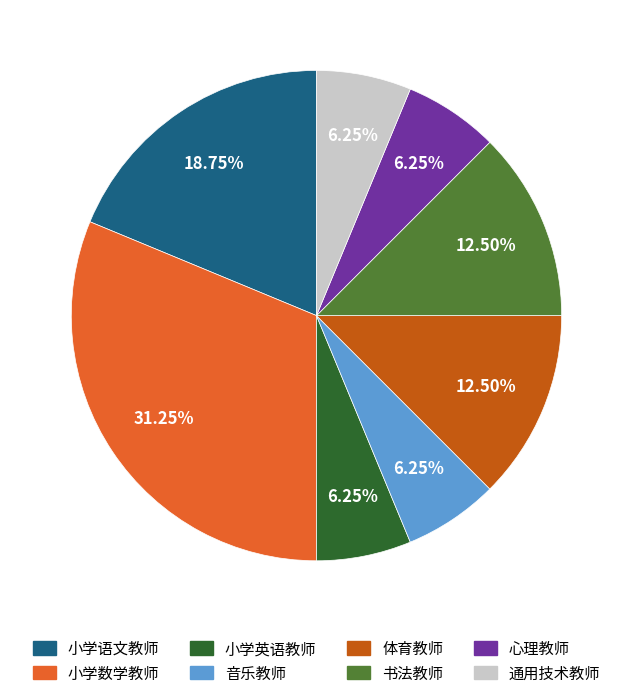

What is the largest slice in the pie chart?

小学数学教师